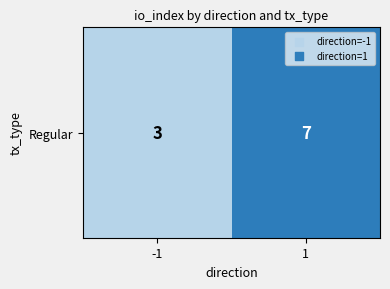

How many data points does each series have?

2